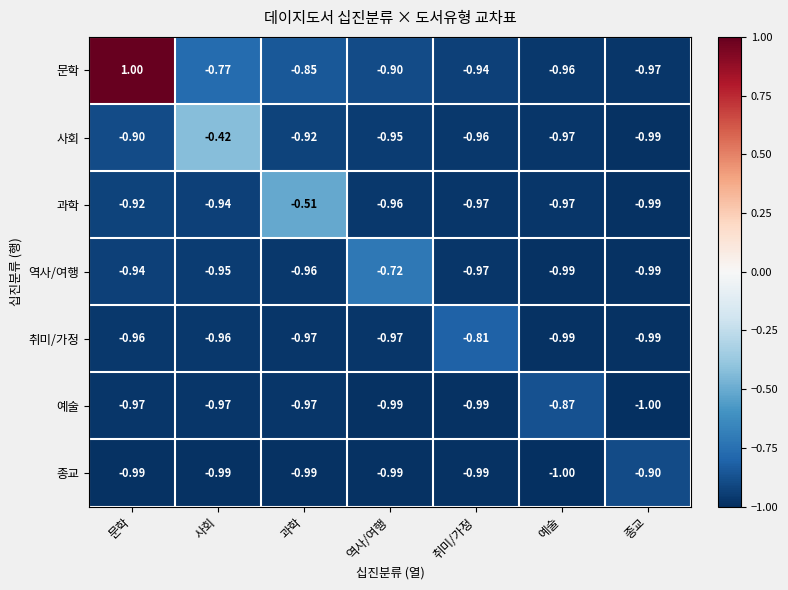

Rank the series by their maximum value, from lowest to highest.

종교, 예술, 취미/가정, 역사/여행, 과학, 사회, 문학